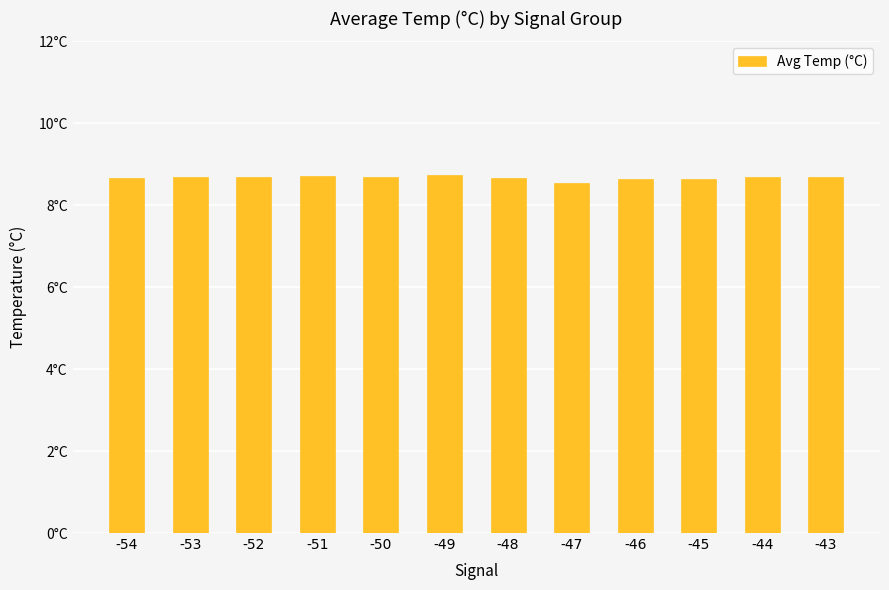

Reading left to right, list all the values displayed in this chart.

-54=8.7	-53=8.7	-52=8.7	-51=8.7	-50=8.7	-49=8.7	-48=8.7	-47=8.6	-46=8.7	-45=8.7	-44=8.7	-43=8.7